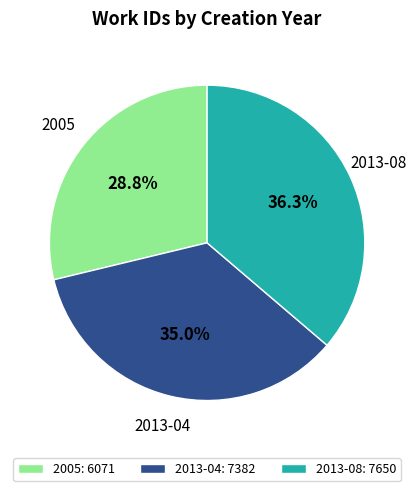

Is the sum of 2013-04 and 2005 greater than half?

Yes